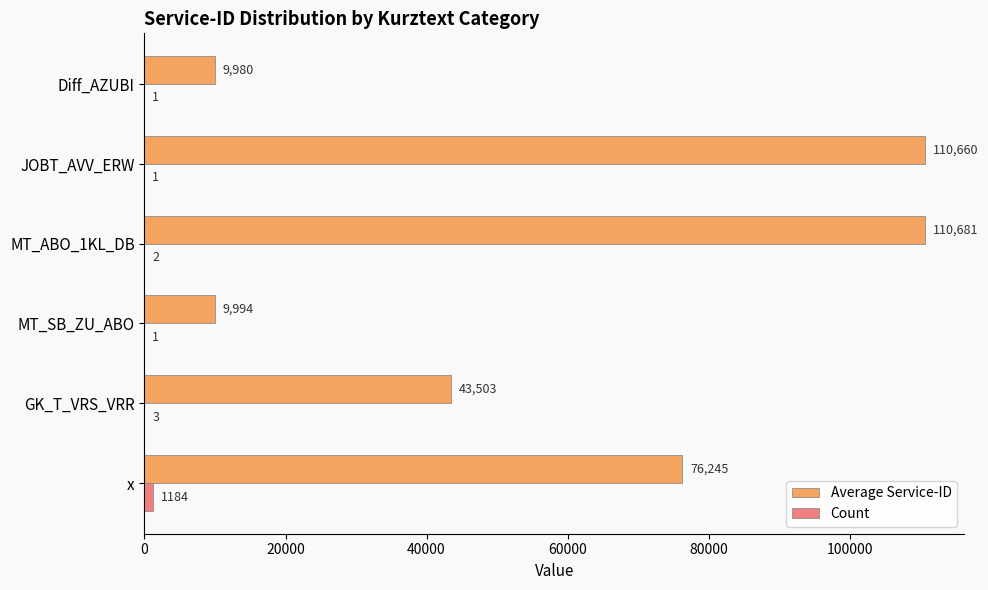

What is the sum of the Count values at MT_SB_ZU_ABO and MT_ABO_1KL_DB?

3